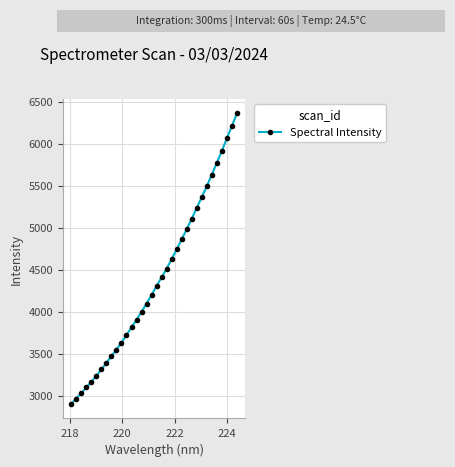

What is the average value?

4383.8